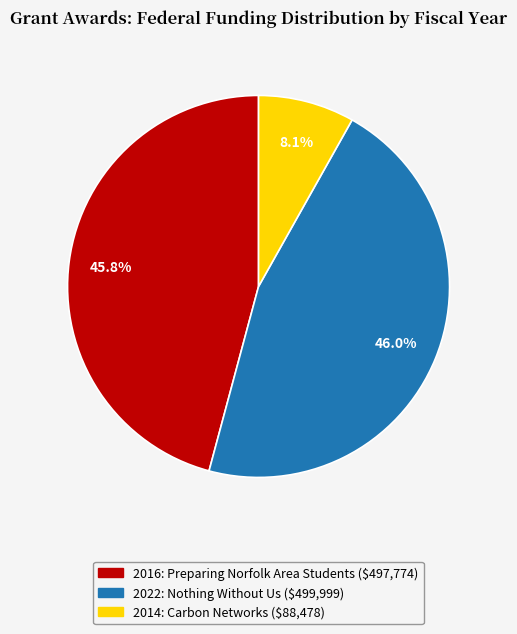

How much of the chart is everything except 2022: Nothing Without Us ($499,999)?

54.0%